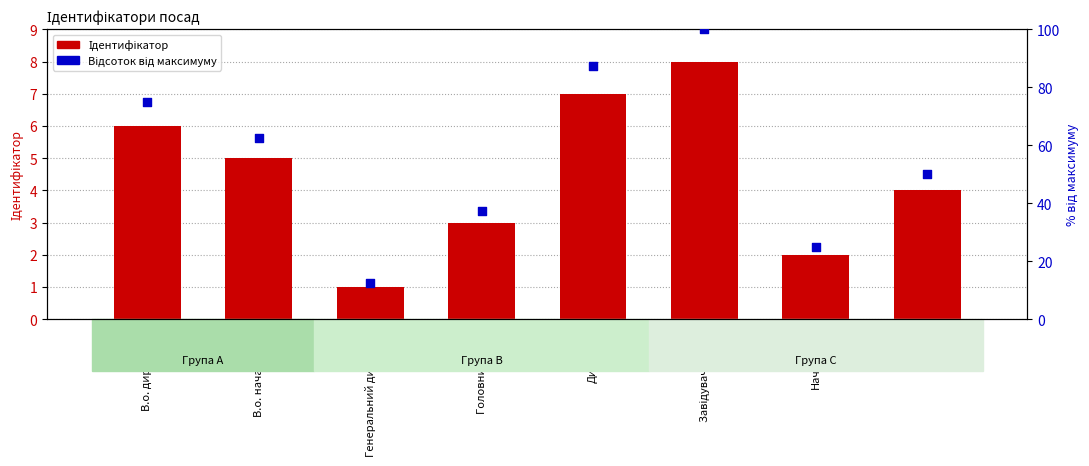

At which category is the sum across all series the highest?

Завідувач філією